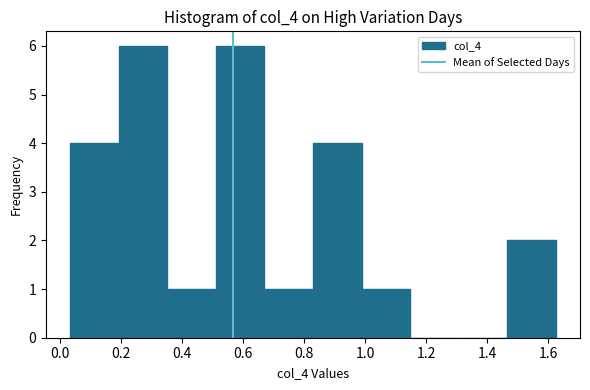

What is the height of the bar covering 1.46 to 1.62 on the x-axis? Neither the bar edges nor the heights are printed on the chart, so give them approximately, as read against the axes.

2